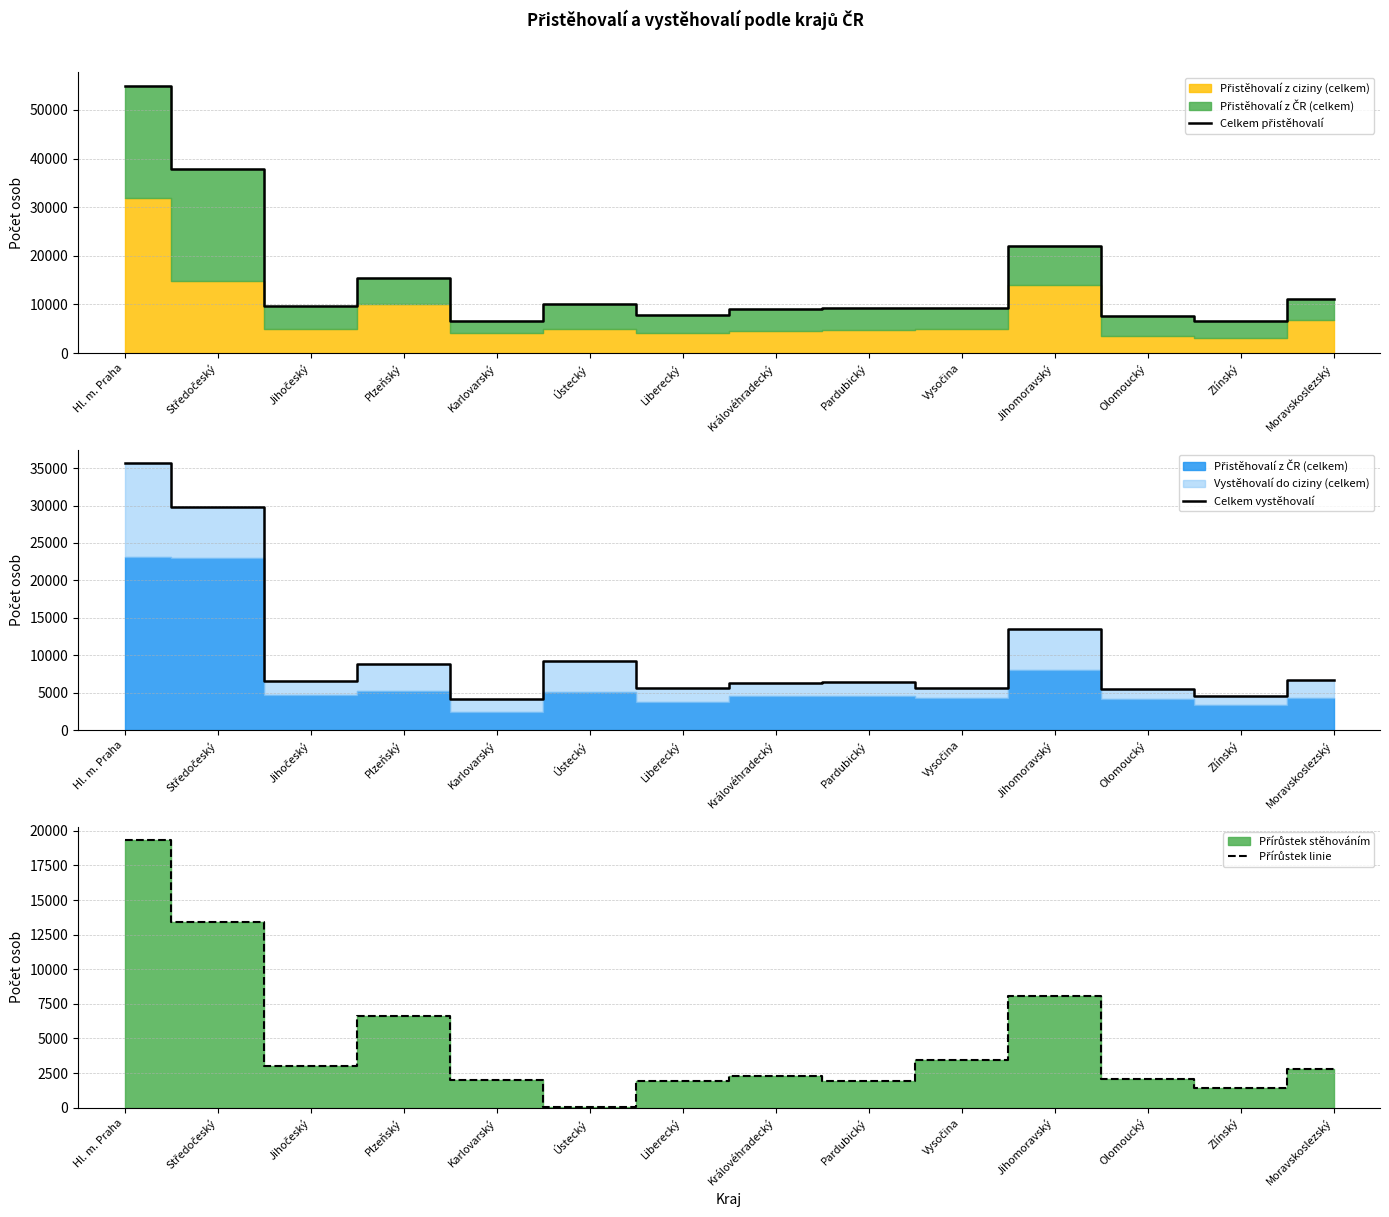

Where is the first local maximum for Celkem přistěhovalí?

Plzeňský